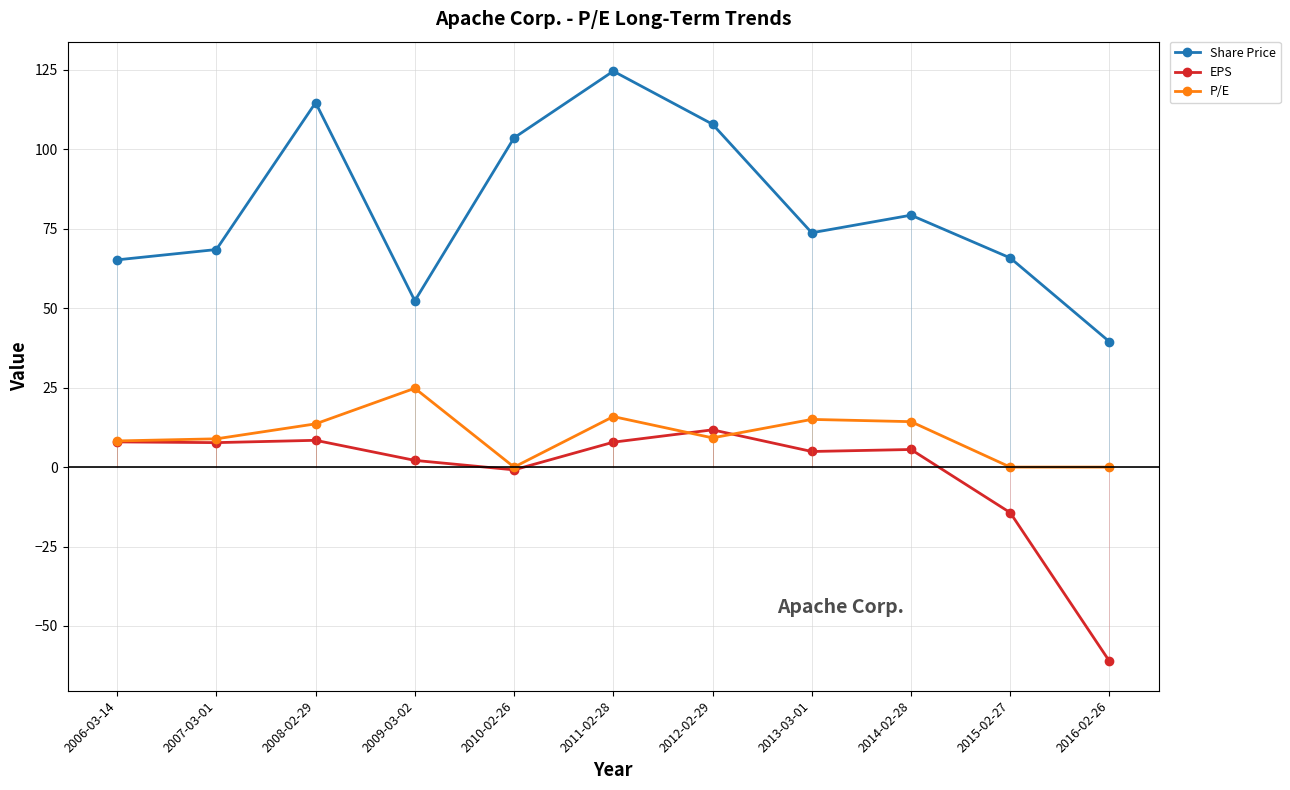

True or false: P/E has more than 2 points higher than both neighbors.

True